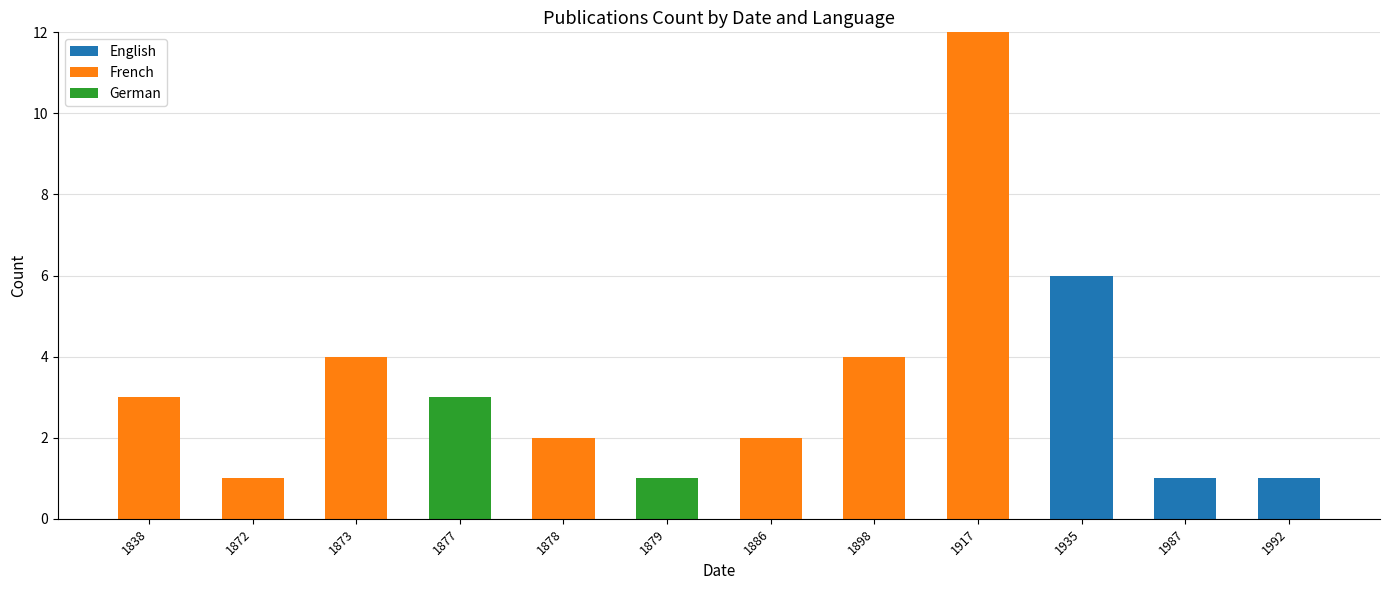

What are all the series names shown in the legend?

English, French, German